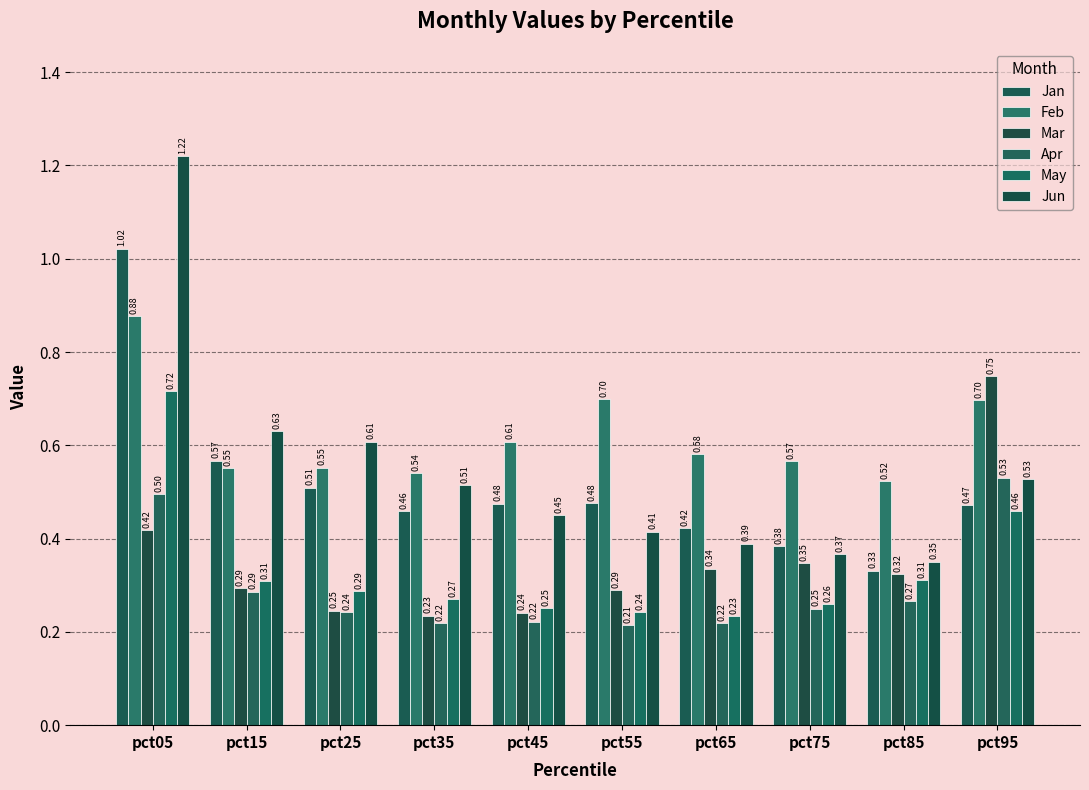

At pct35, list the series in order from largest to smallest.

Feb, Jun, Jan, May, Mar, Apr